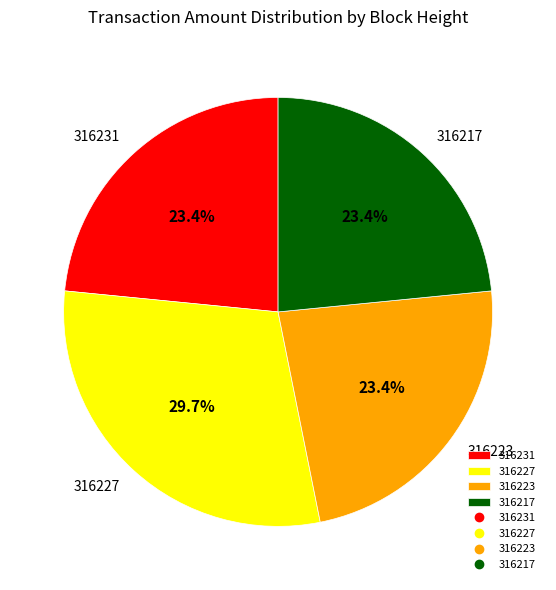

Is the sum of 316217 and 316231 greater than half?

No